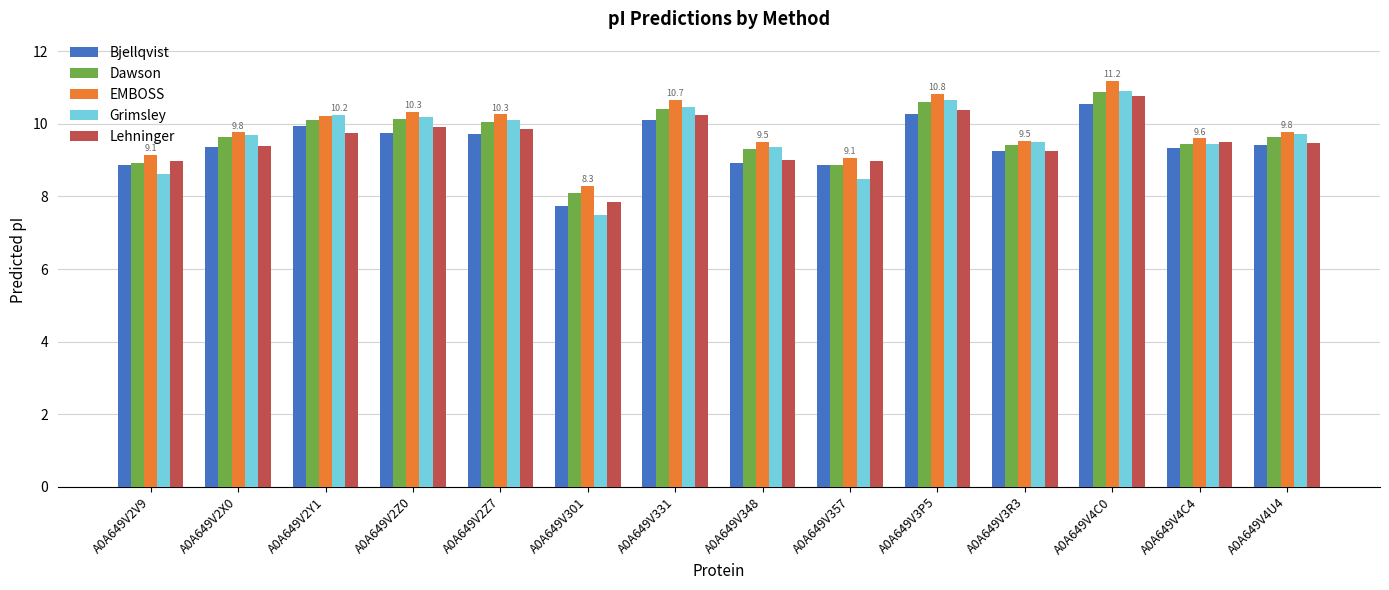

What is the difference between the maximum and minimum values in the Bjellqvist series?

2.8